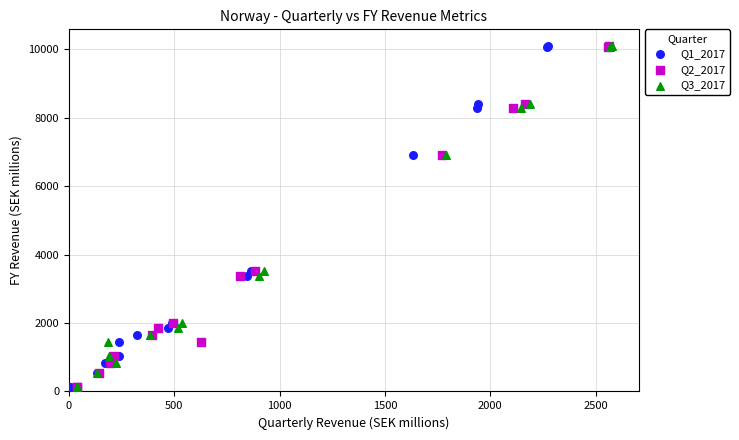

What are all the series names shown in the legend?

Q1_2017, Q2_2017, Q3_2017